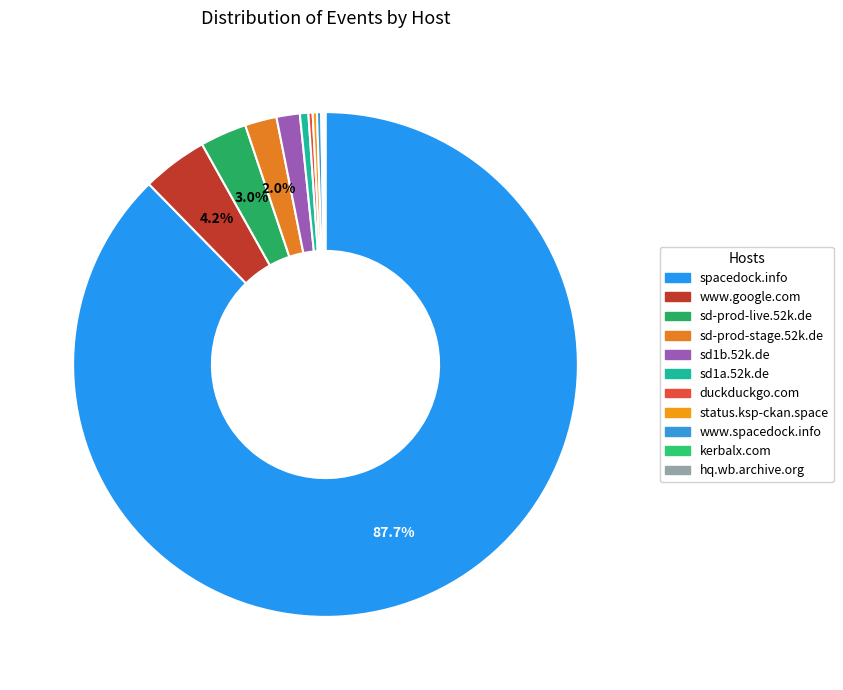

Is it true that sd1a.52k.de is 1% of the pie?

True